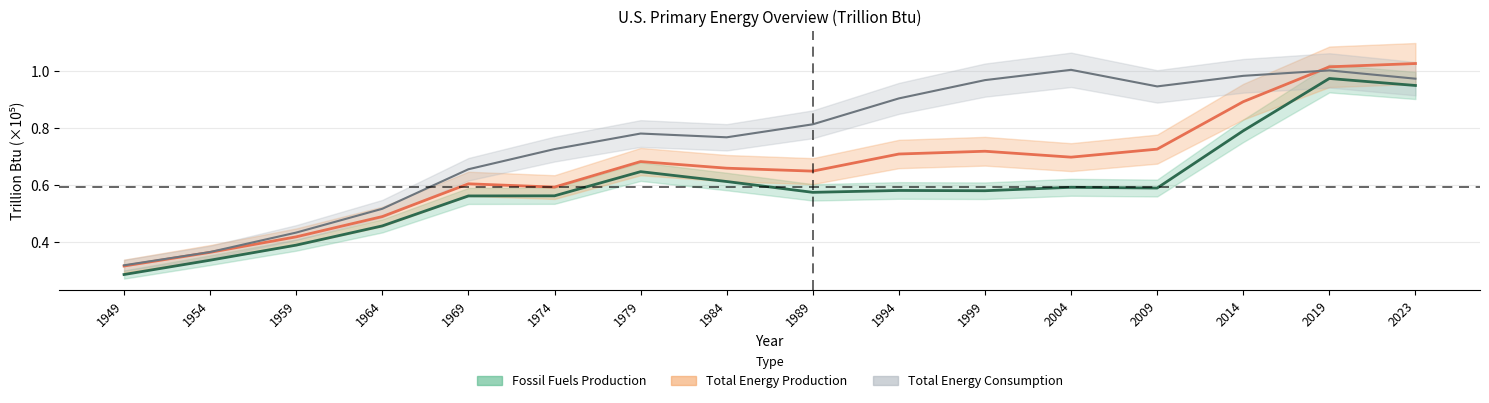

Count the number of categories in the chart.

16